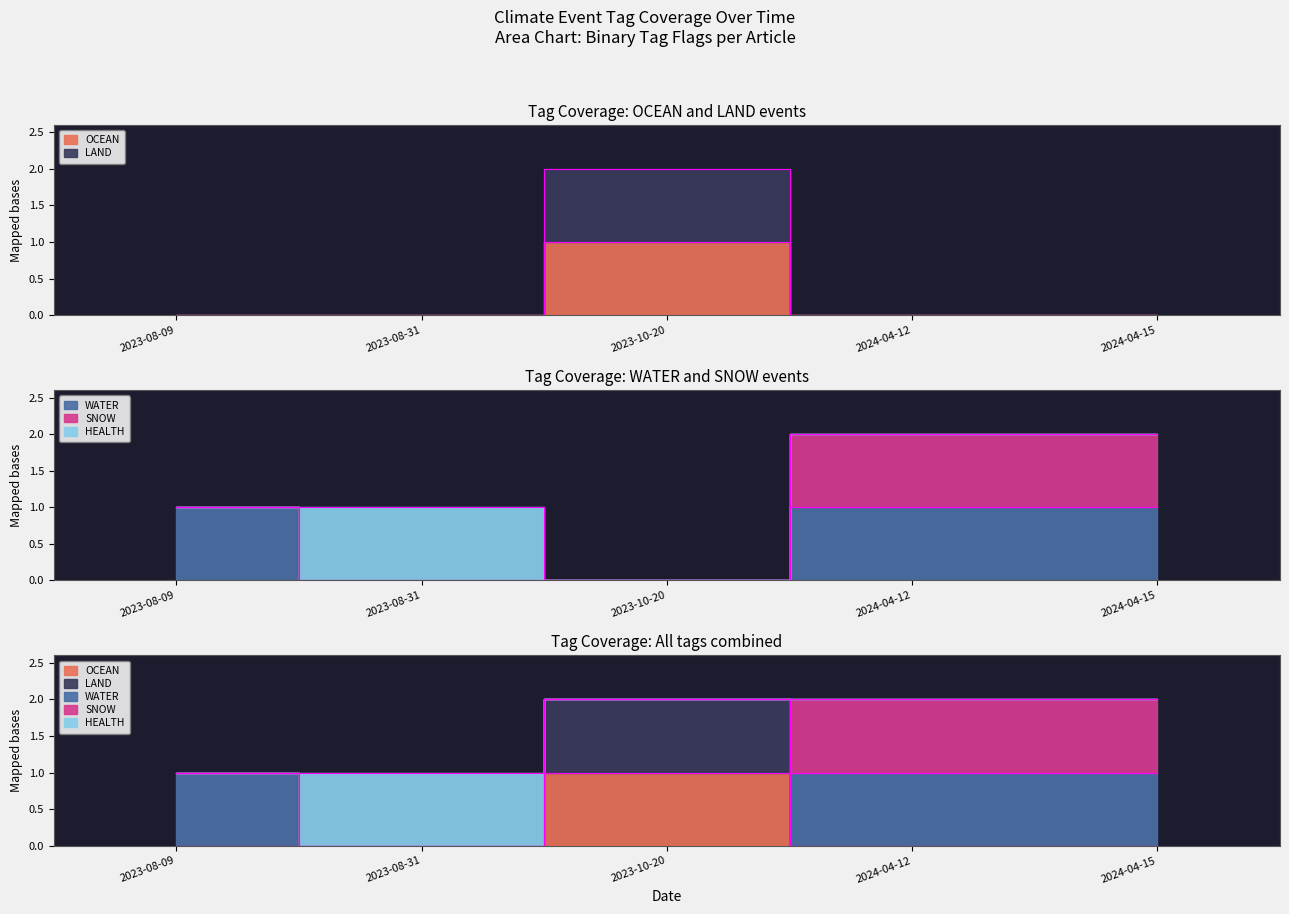

True or false: OCEAN and LAND intersect in this chart.

False